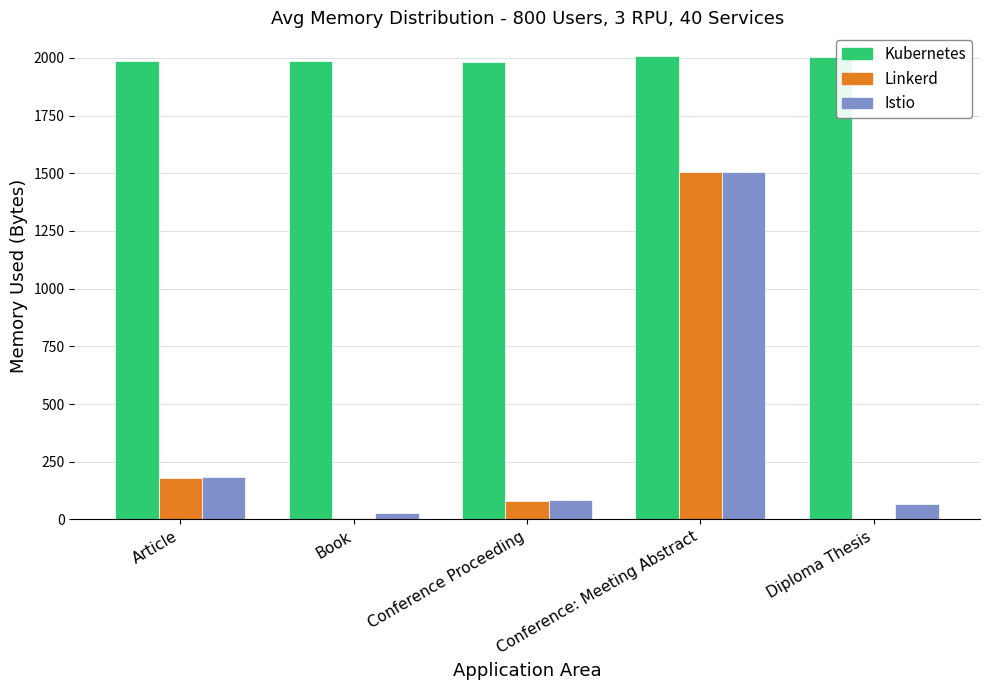

Which series has the largest total across all categories?

Kubernetes